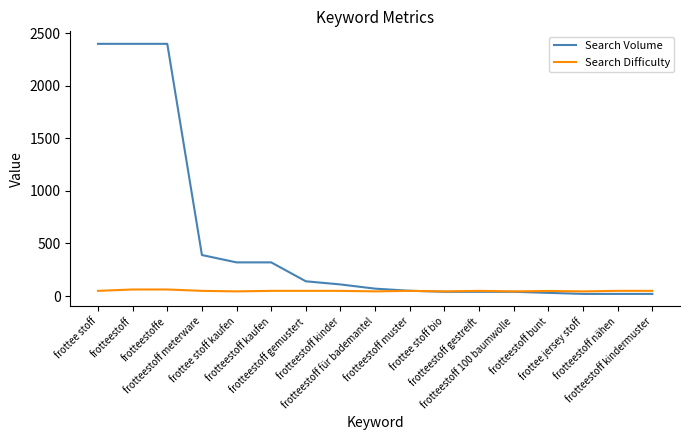

What is the maximum value for Search Difficulty?

62